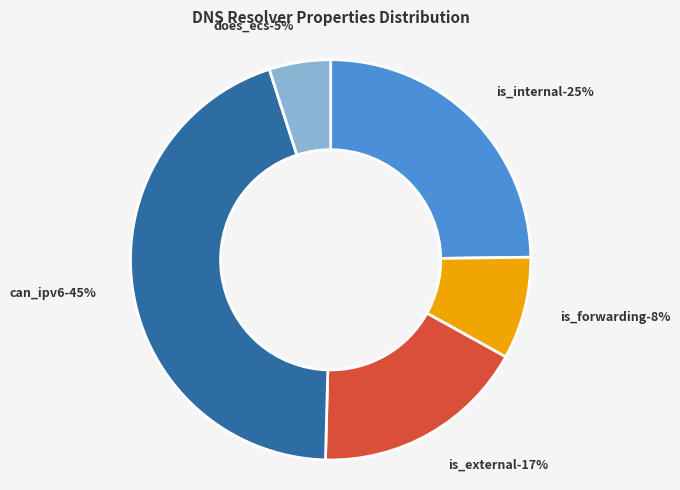

Is it true that is_external is 7% of the pie?

False